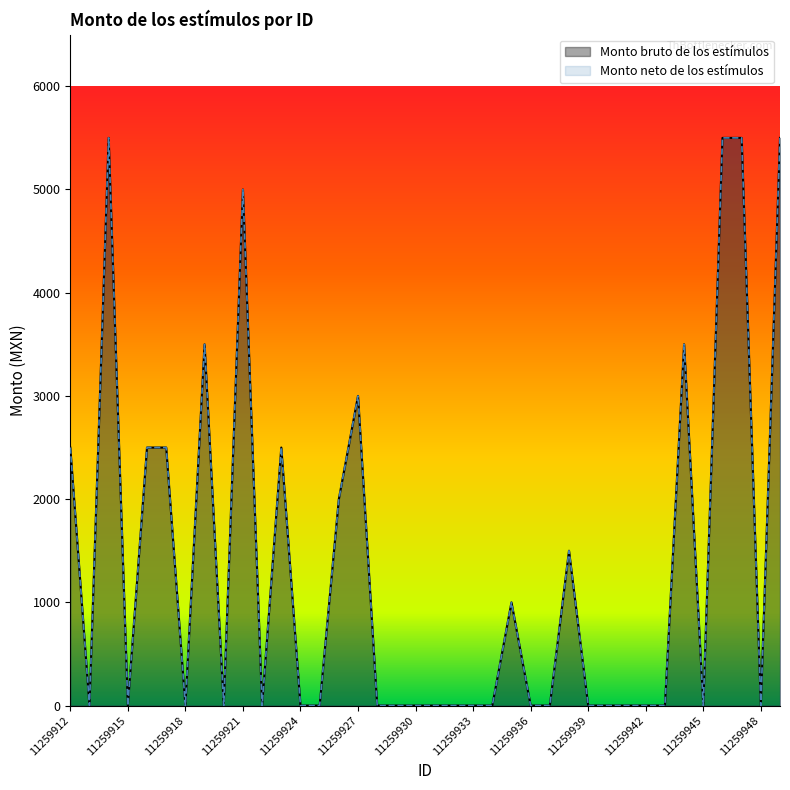

Reading left to right, transcribe all the data shown in this chart.

Monto bruto de los estímulos: 2500	0	5500	0	2500	2500	0	3500	0	5000	0	2500	0	0	2000	3000	0	0	0	0	0	0	0	1000	0	0	1500	0	0	0	0	0	3500	0	5500	5500	0	5500
Monto neto de los estímulos: 2500	0	5500	0	2500	2500	0	3500	0	5000	0	2500	0	0	2000	3000	0	0	0	0	0	0	0	1000	0	0	1500	0	0	0	0	0	3500	0	5500	5500	0	5500